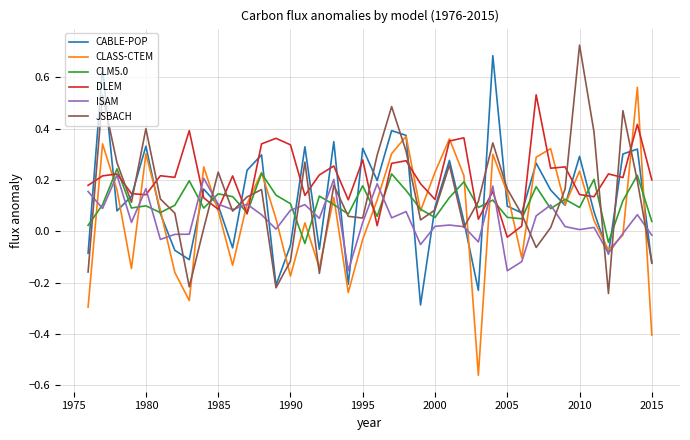

Which series has the largest total across all categories?

DLEM